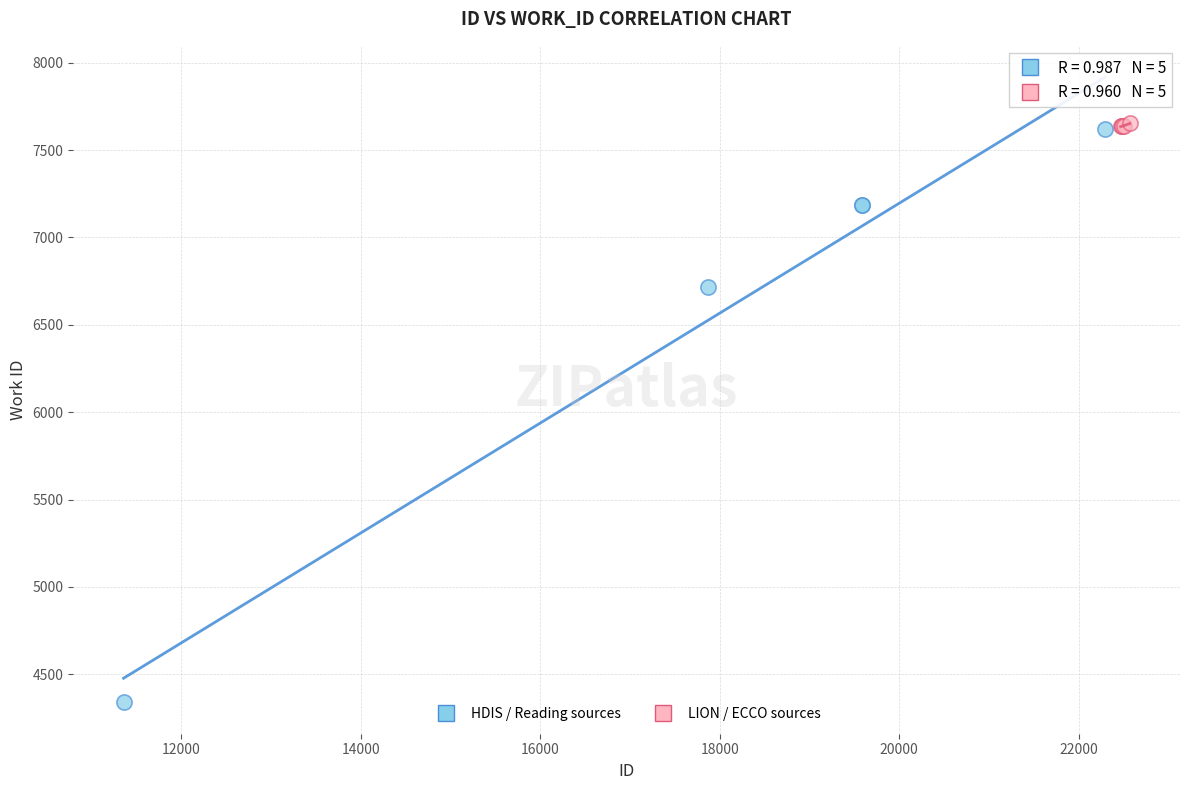

Which series reaches the minimum Y coordinate?

HDIS / Reading sources